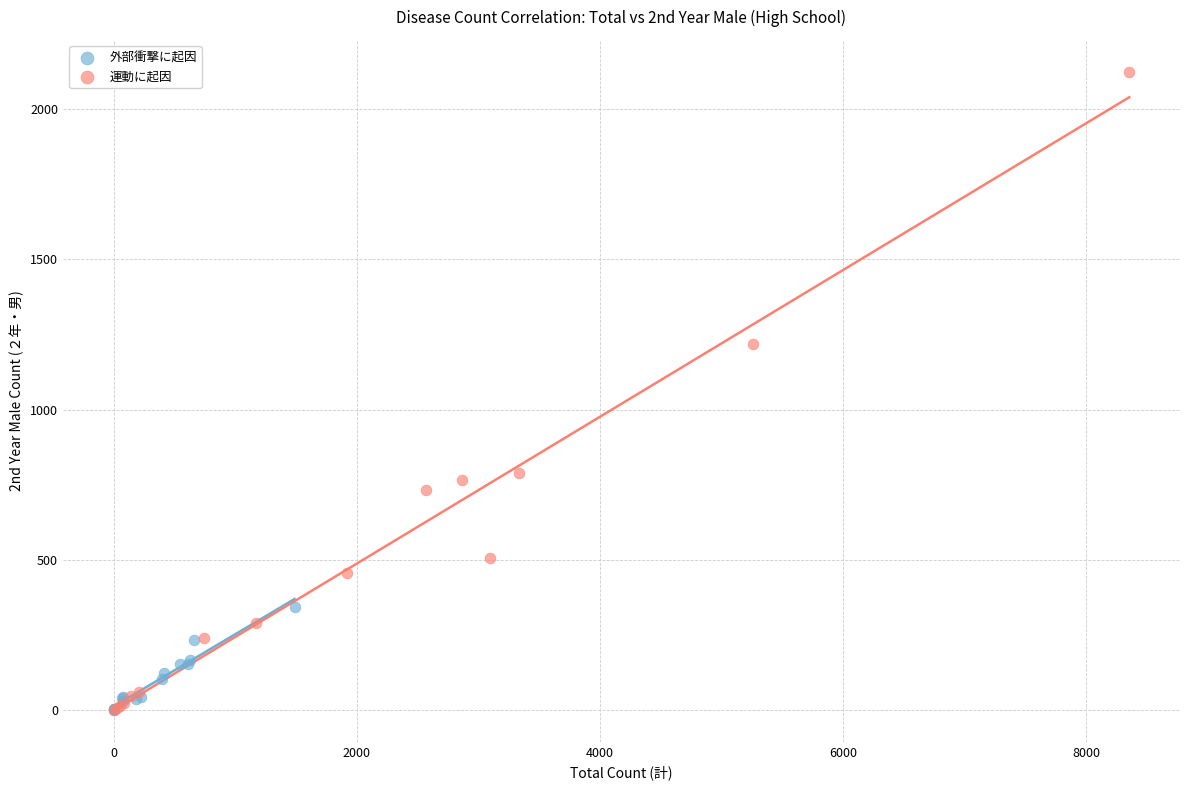

Which series reaches the maximum Y coordinate?

運動に起因